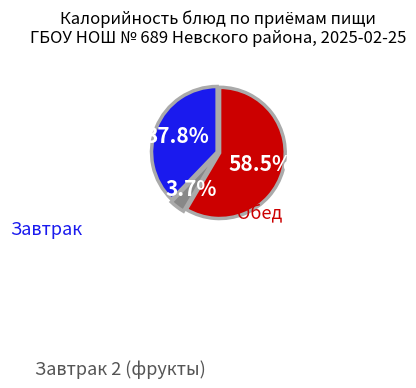

Does any single category account for the majority?

Yes